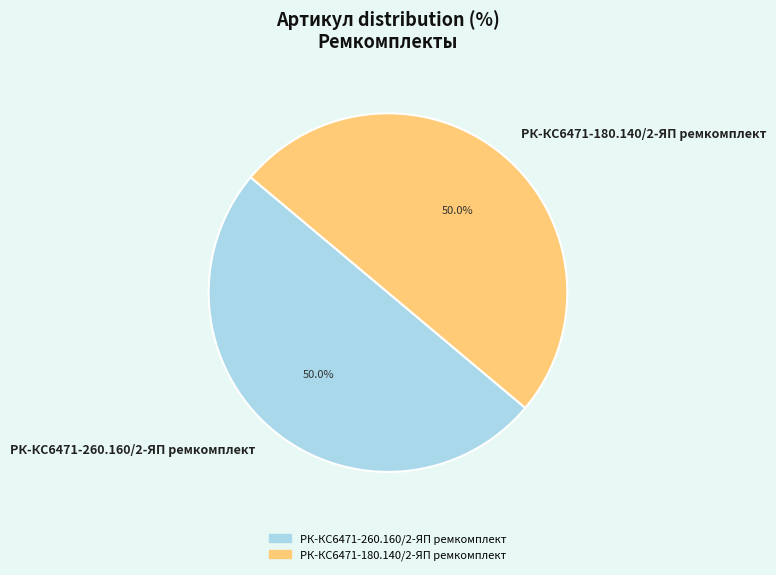

Approximately how many times larger is the value at РК-КС6471-180.140/2-ЯП ремкомплект compared to РК-КС6471-260.160/2-ЯП ремкомплект?

1.0